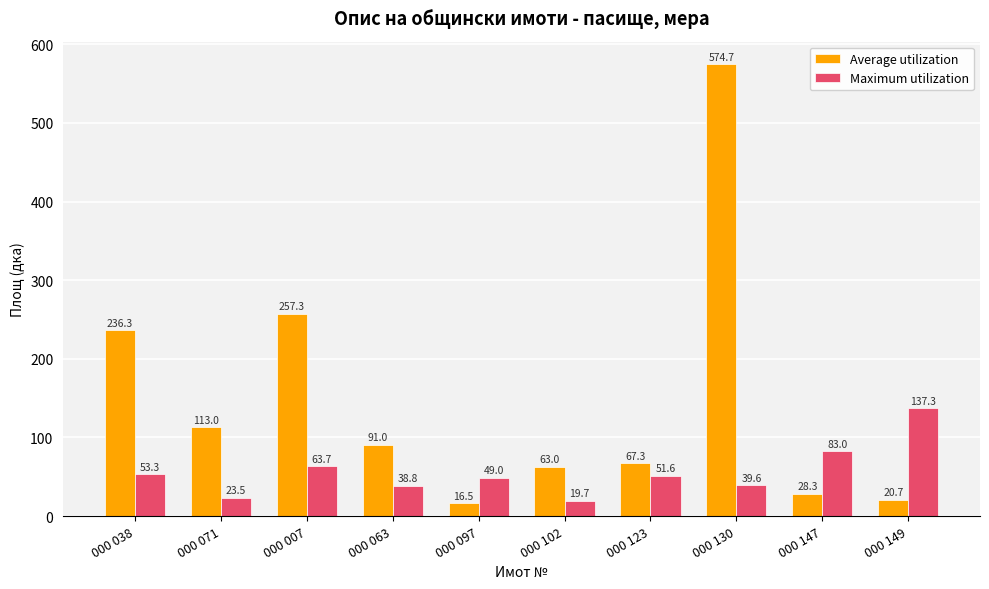

Reading right to left, what are all the values shown in this chart?

Average utilization: 000 149=20.7	000 147=28.3	000 130=574.7	000 123=67.3	000 102=63.0	000 097=16.5	000 063=91.0	000 007=257.3	000 071=113.0	000 038=236.3
Maximum utilization: 000 149=137.3	000 147=83.0	000 130=39.6	000 123=51.6	000 102=19.7	000 097=49.0	000 063=38.8	000 007=63.7	000 071=23.5	000 038=53.3